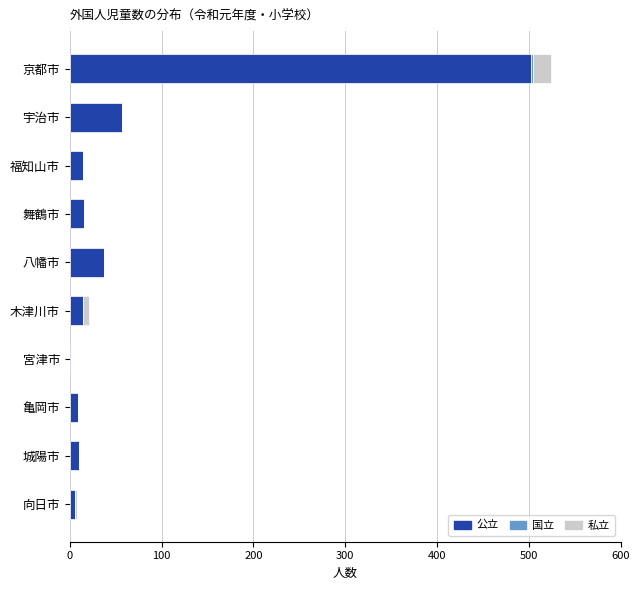

Is it true that 公立 equals 15 at 福知山市?

True